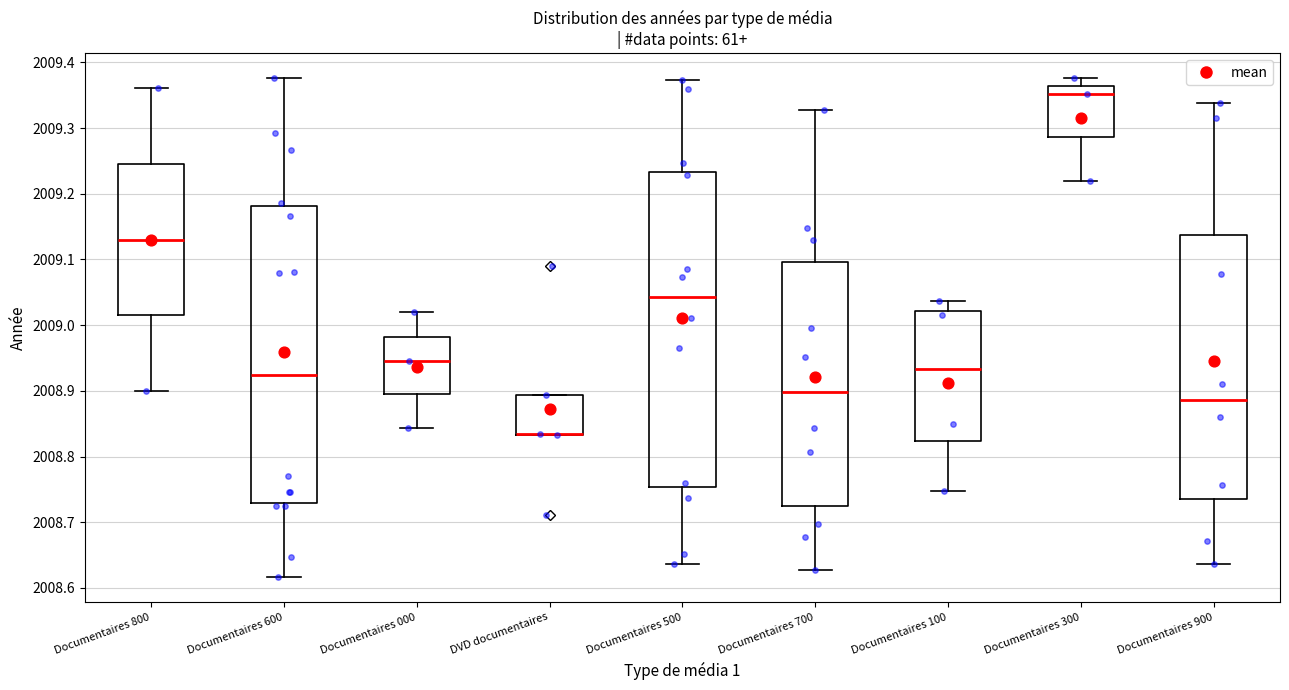

Where does the lower whisker of the box for Documentaires 000 end on the y-axis? The values are not printed on the chart, so give them approximately, as read against the axis.

2008.84